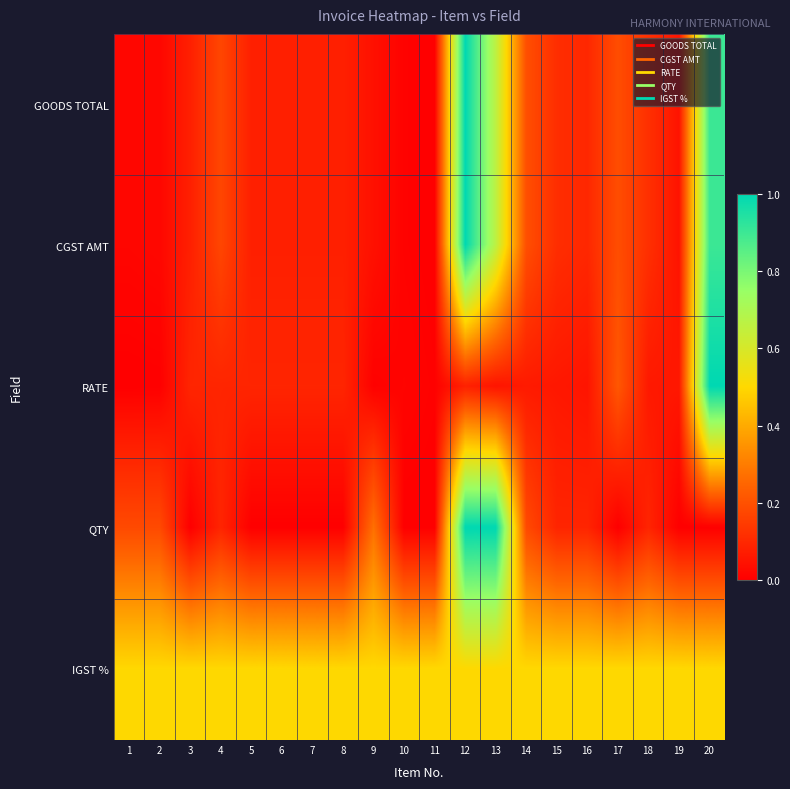

At how many categories does at least one series exceed 0?

20